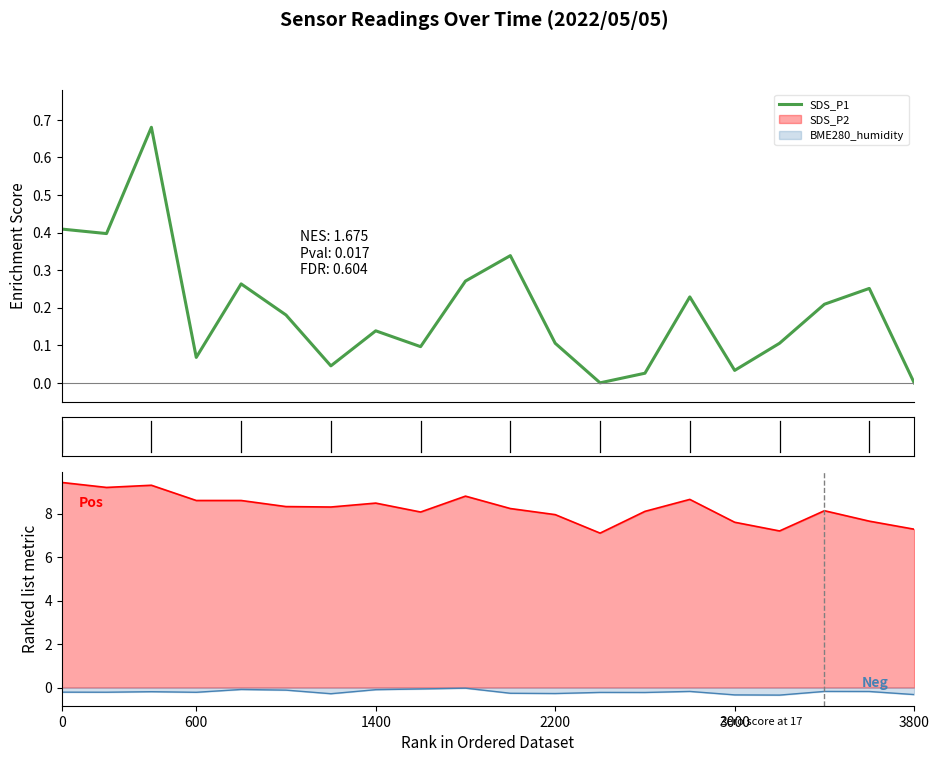

What is the change in value from 9 to 19?

-0.3